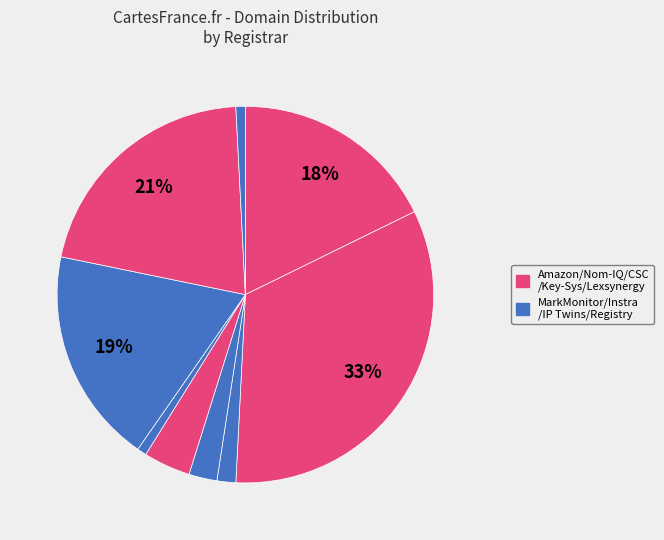

Is there any slice that represents more than half of the pie?

No